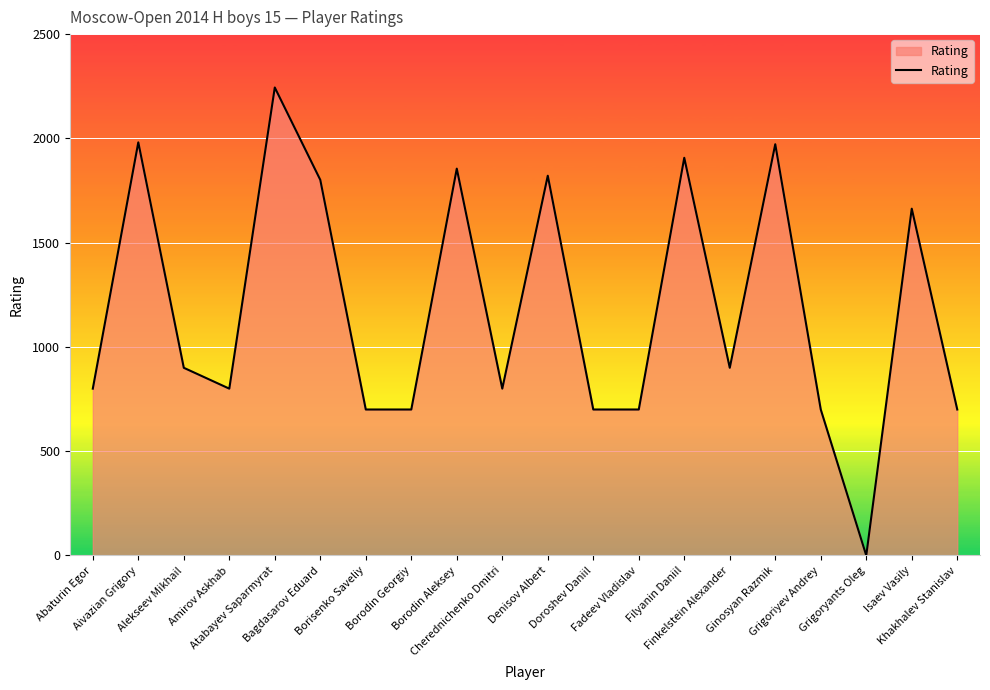

How many lines are shown in the chart?

1